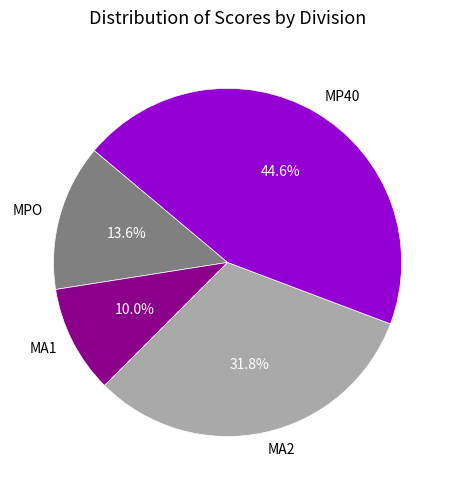

Is there a majority slice in this chart?

No